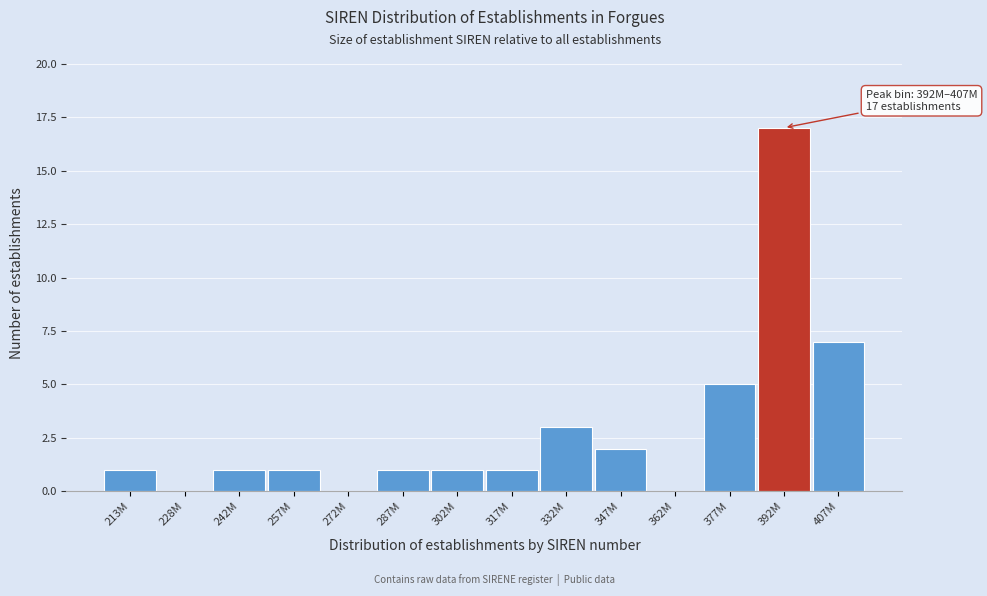

Reading left to right, what are all the values shown in this chart?

213M=1	228M=0	242M=1	257M=1	272M=0	287M=1	302M=1	317M=1	332M=3	347M=2	362M=0	377M=5	392M=17	407M=7